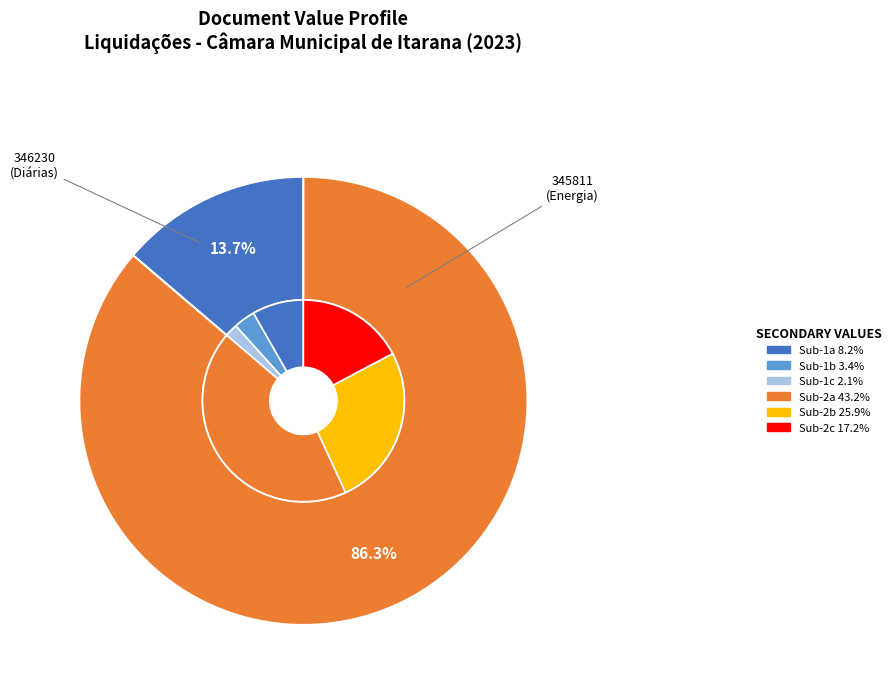

To the nearest percent, what percentage of the pie is 345811?

86%